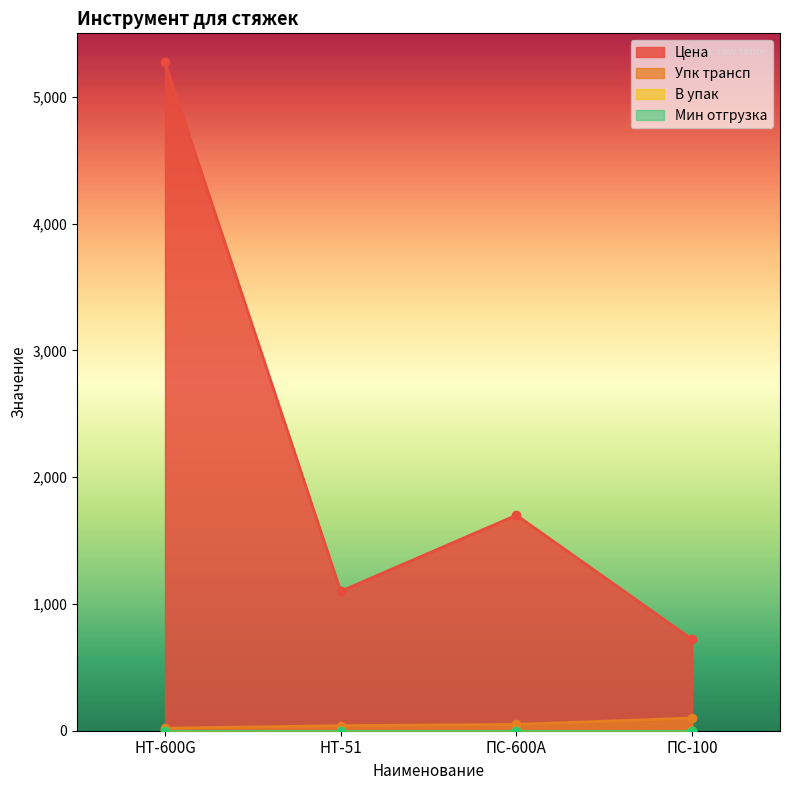

What is the label of the 2nd point from the right?

ПС-600А